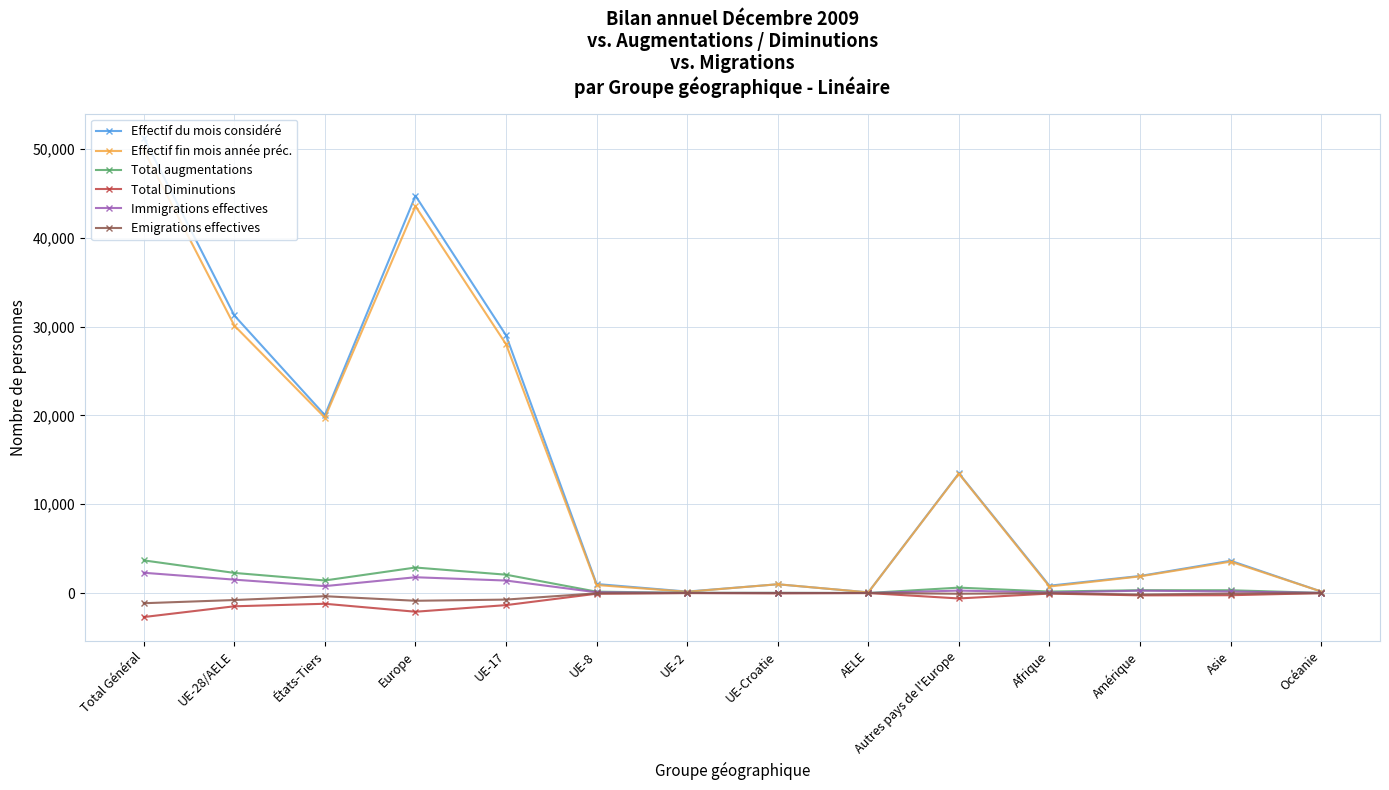

What is the label of the 8th point from the left?

UE-Croatie